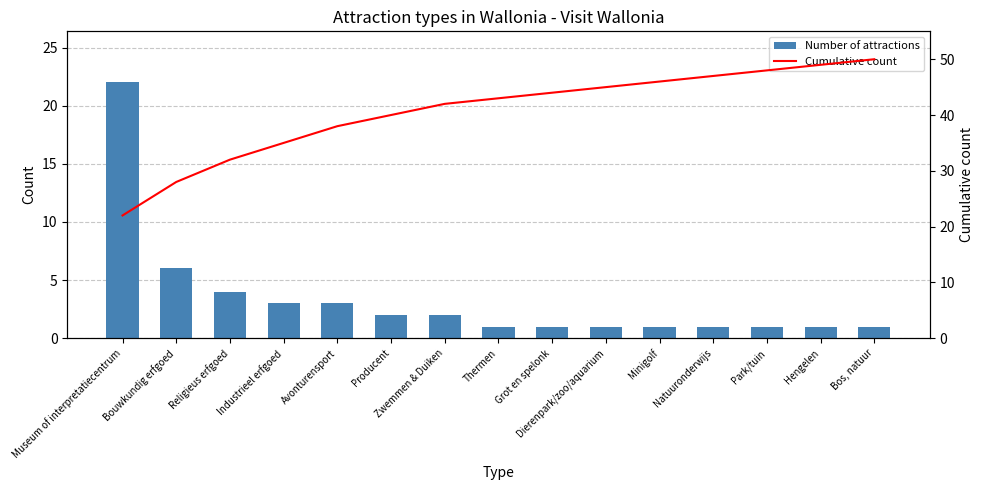

Reading left to right, transcribe all the data shown in this chart.

Number of attractions: Museum of interpretatiecentrum=22	Bouwkundig erfgoed=6	Religieus erfgoed=4	Industrieel erfgoed=3	Avonturensport=3	Producent=2	Zwemmen & Duiken=2	Thermen=1	Grot en spelonk=1	Dierenpark/zoo/aquarium=1	Minigolf=1	Natuuronderwijs=1	Park/tuin=1	Hengelen=1	Bos, natuur=1
Cumulative count: Museum of interpretatiecentrum=22	Bouwkundig erfgoed=28	Religieus erfgoed=32	Industrieel erfgoed=35	Avonturensport=38	Producent=40	Zwemmen & Duiken=42	Thermen=43	Grot en spelonk=44	Dierenpark/zoo/aquarium=45	Minigolf=46	Natuuronderwijs=47	Park/tuin=48	Hengelen=49	Bos, natuur=50